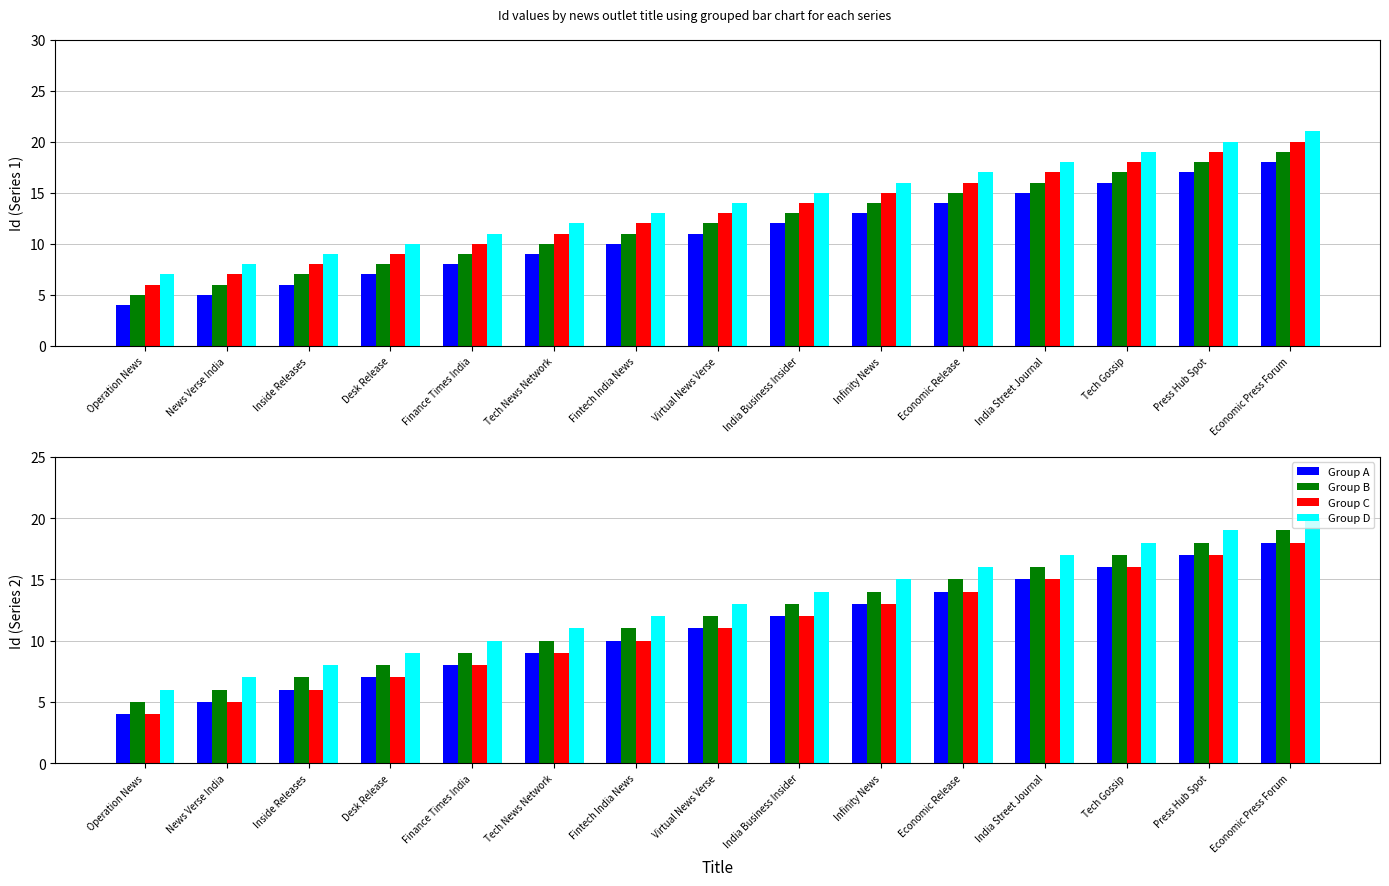

Where does the Group D series first go above 13?

India Business Insider